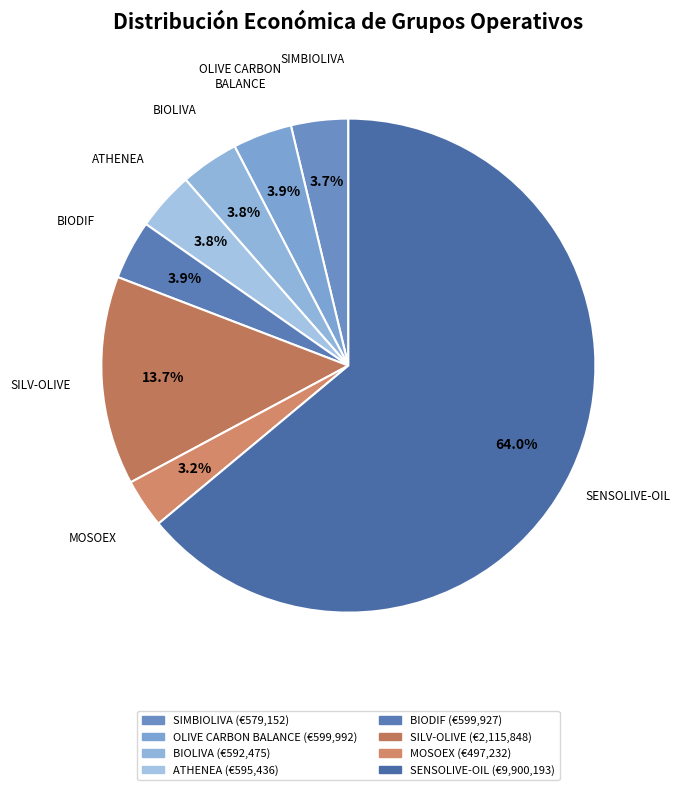

What is the majority slice?

SENSOLIVE-OIL